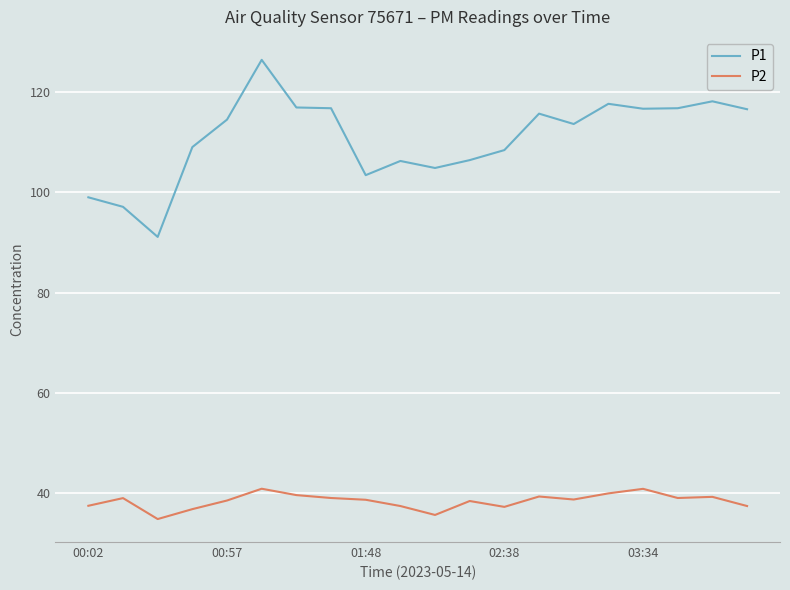

Rank the series by their maximum value, from lowest to highest.

P2, P1